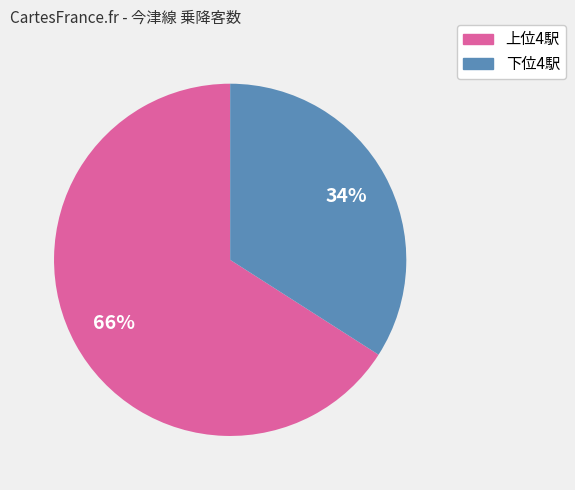

To the nearest percent, what is the difference between the largest and smallest slice percentages?

32%